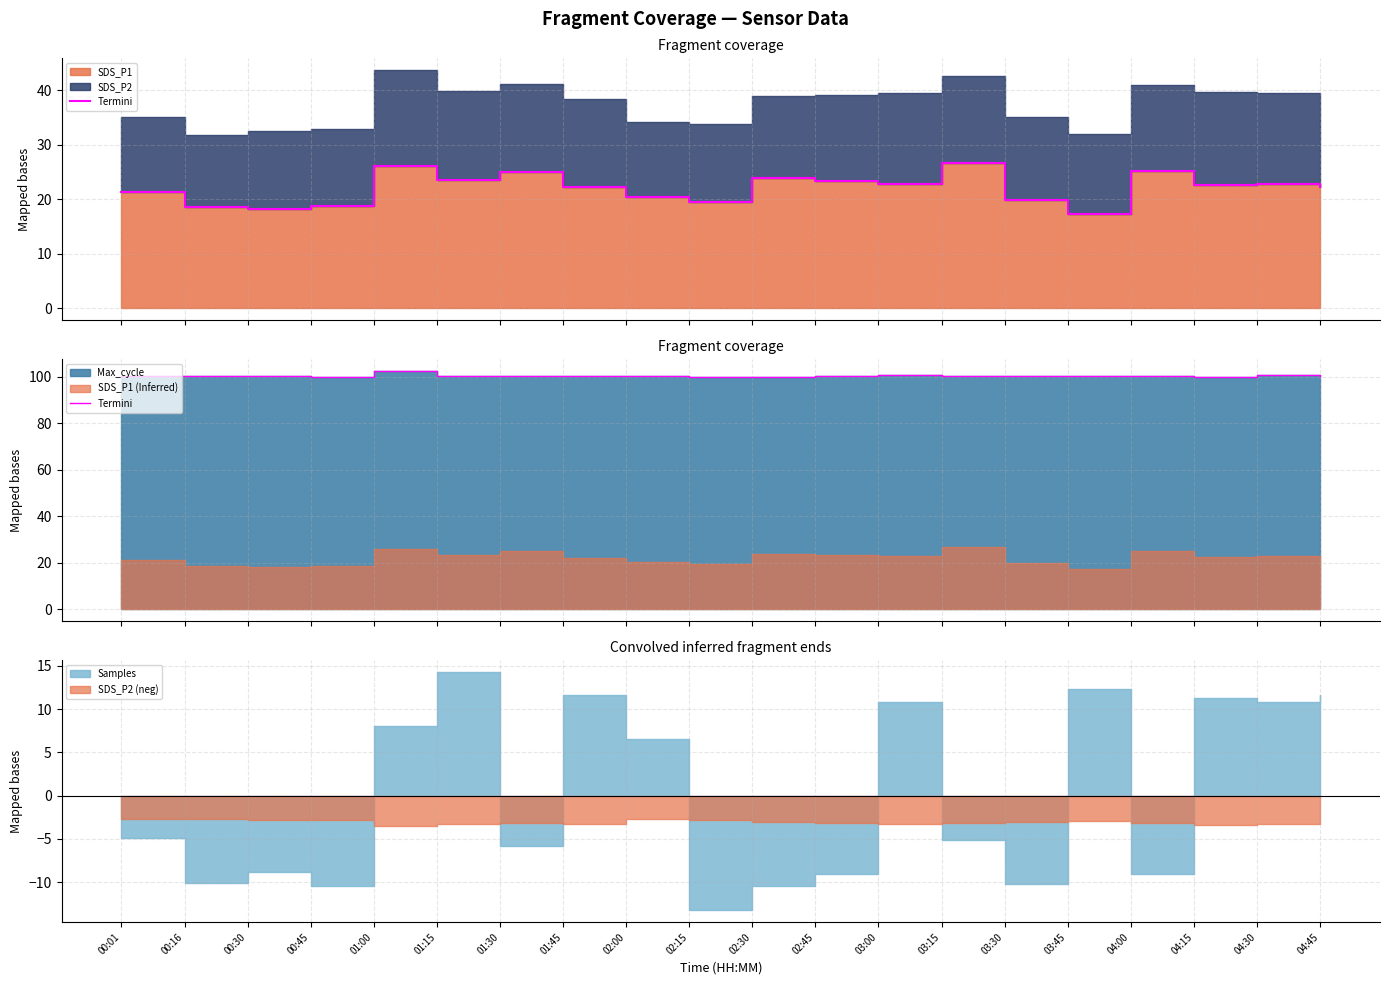

What is the sum of all values?

2009.7